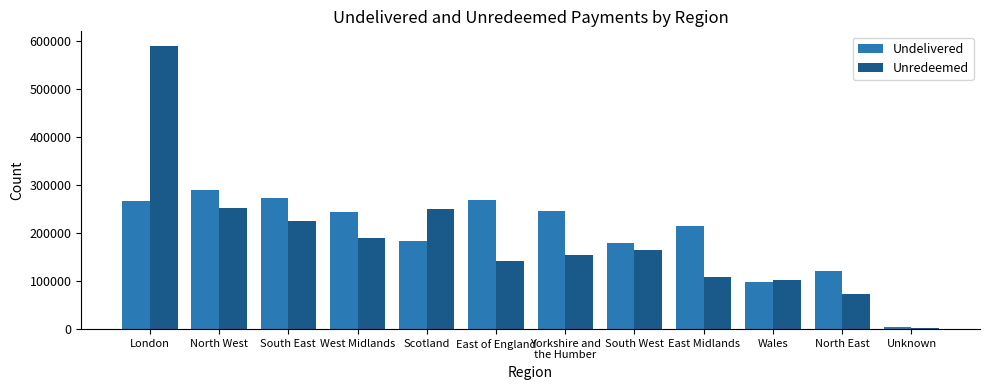

Between East of England and Wales, which series saw the biggest shift?

Undelivered